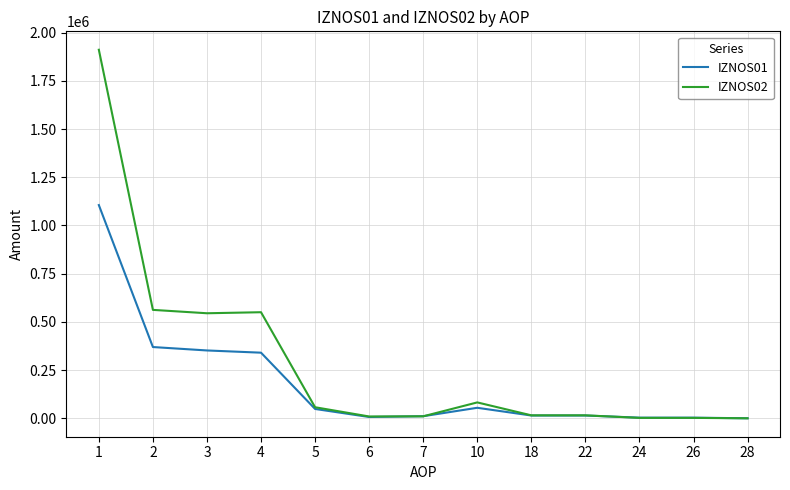

At which category is the sum across all series the highest?

1